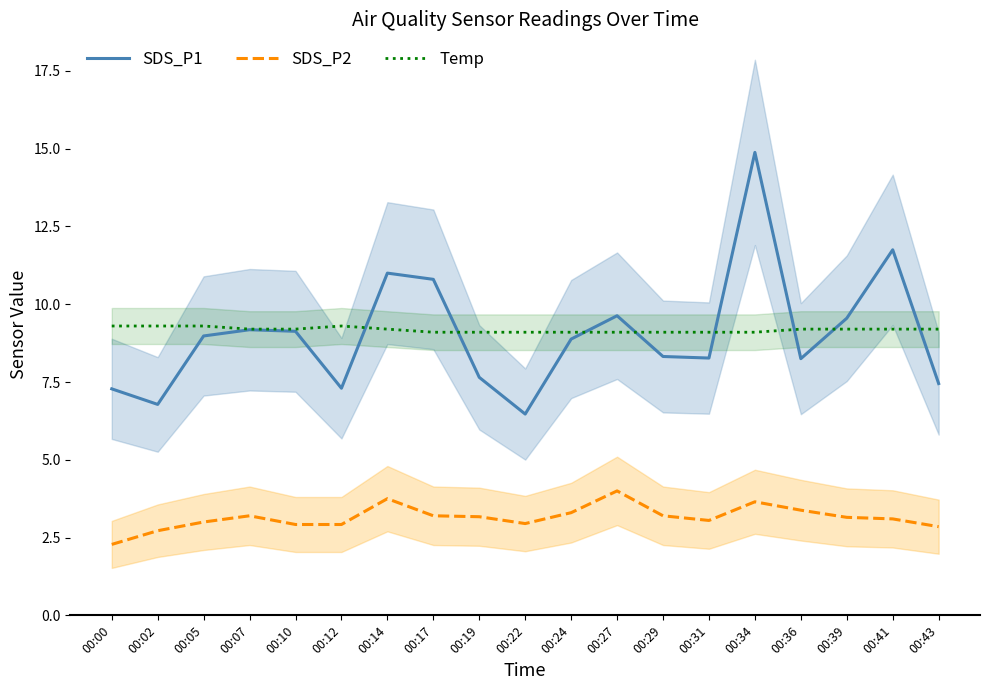

Reading right to left, extract all data points from this chart.

SDS_P1: 7.5	11.8	9.6	8.2	14.9	8.3	8.3	9.6	8.9	6.5	7.7	10.8	11.0	7.3	9.1	9.2	9.0	6.8	7.3
SDS_P2: 2.9	3.1	3.1	3.4	3.6	3.0	3.2	4.0	3.3	3.0	3.2	3.2	3.8	2.9	2.9	3.2	3.0	2.7	2.3
Temp: 9.2	9.2	9.2	9.2	9.1	9.1	9.1	9.1	9.1	9.1	9.1	9.1	9.2	9.3	9.2	9.2	9.3	9.3	9.3